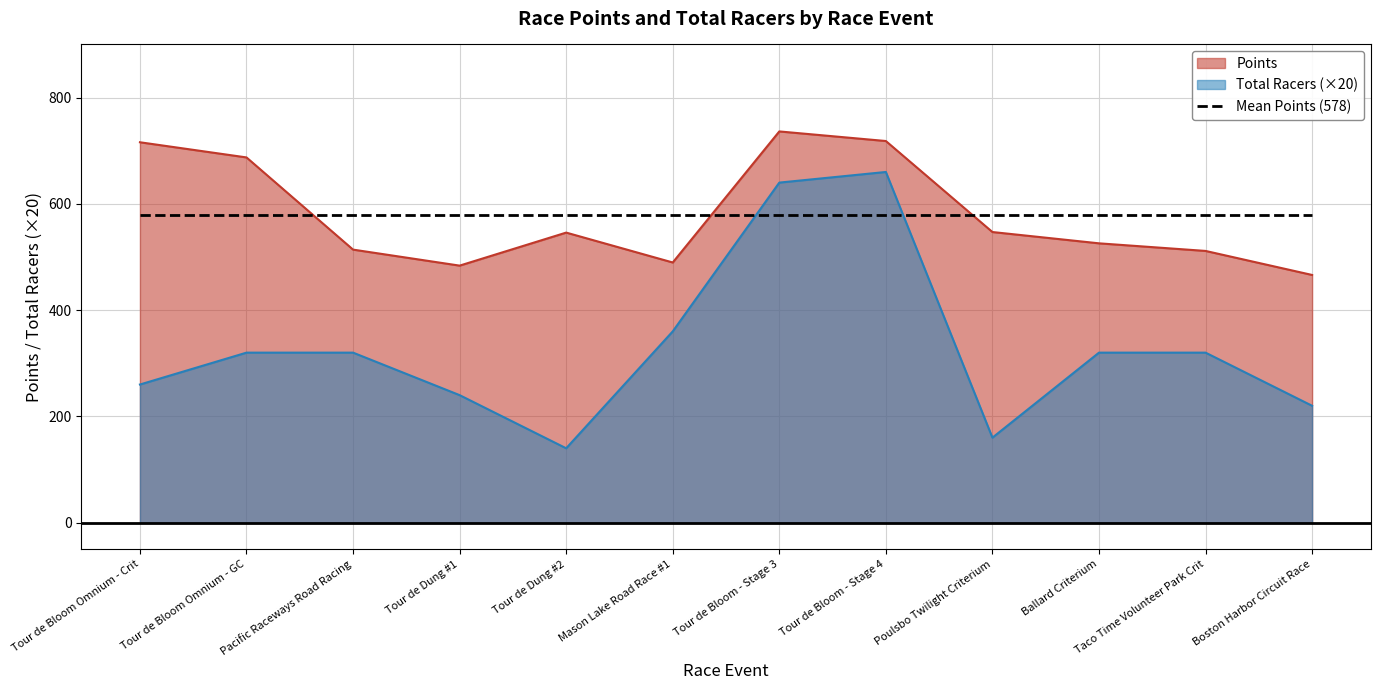

Which category has the highest value in the Points series?

Tour de Bloom - Stage 3